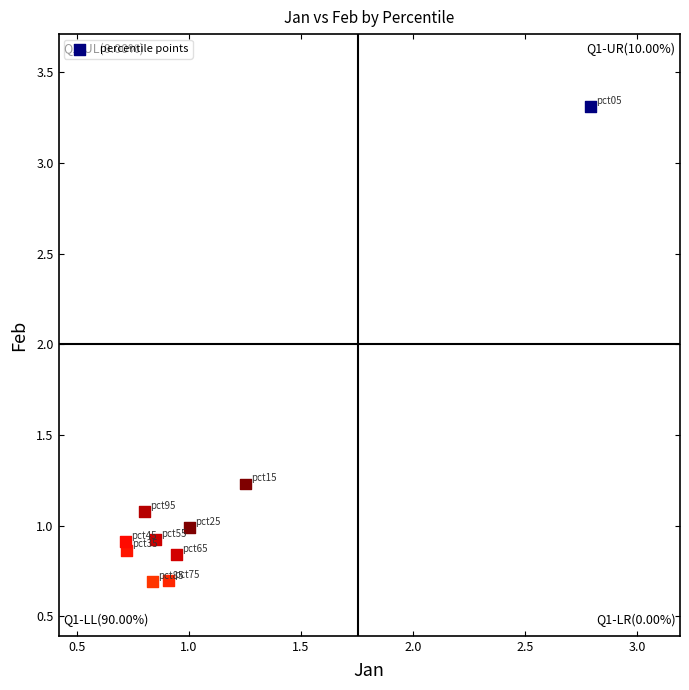

What is the average X value?

1.1